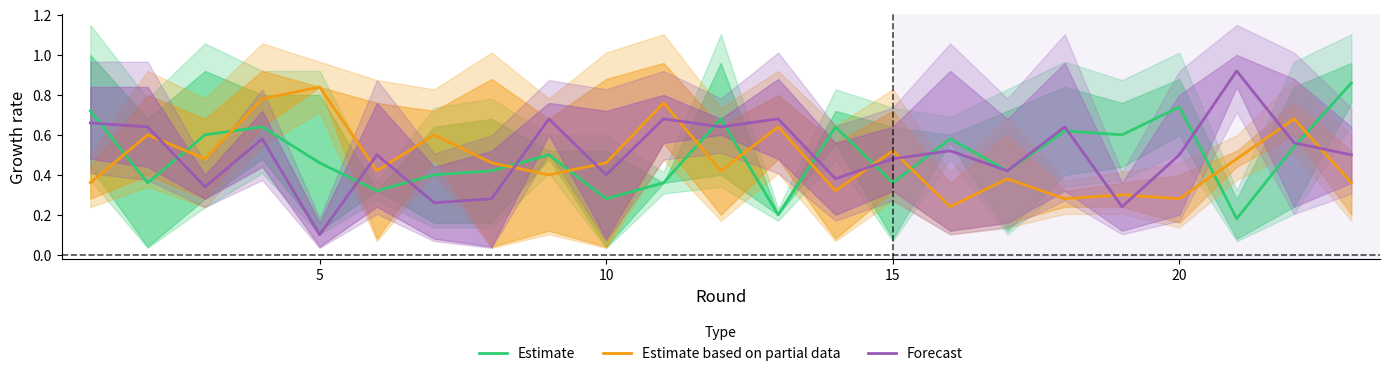

Rank the series by their average value, from highest to lowest.

Forecast, Estimate, Estimate based on partial data